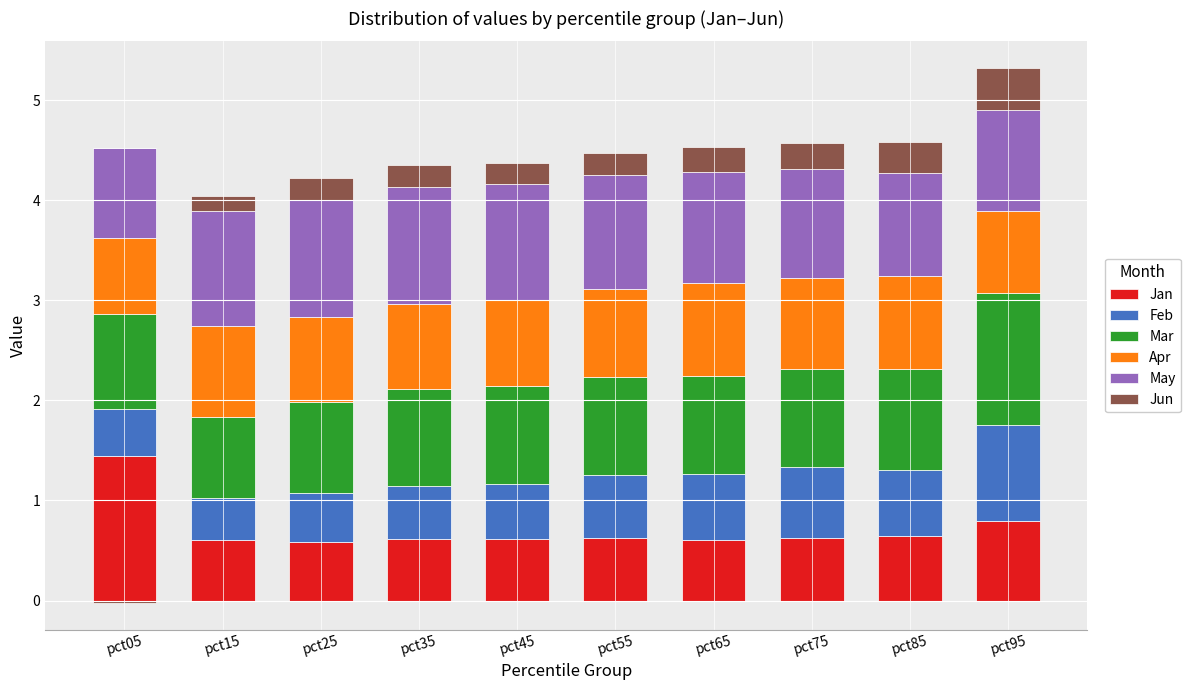

The Jun series shows 0.2 at pct25. True or false?

True